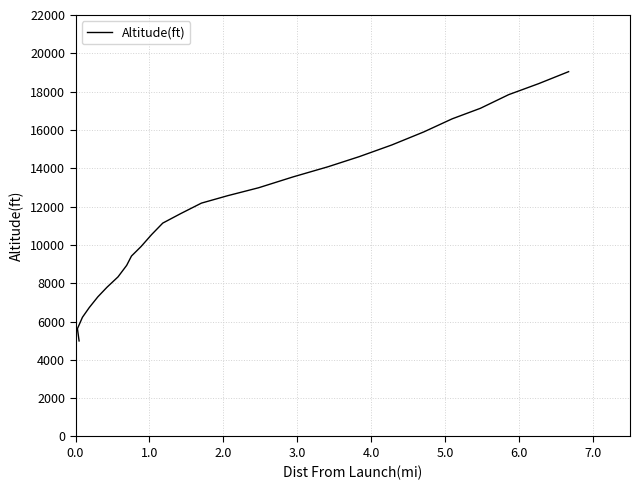

Does the chart display data point markers on the line(s)?

No